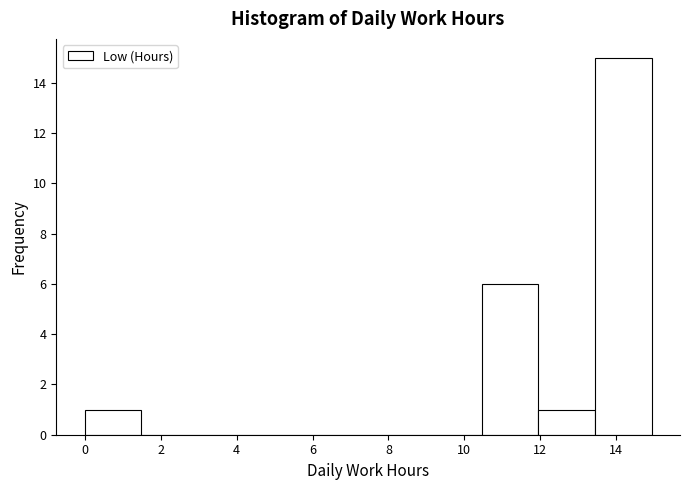

Reading left to right, transcribe this chart: for each bar, give the range it covers on the x-axis and its height. Neither the bar edges nor the heights are printed on the chart, so give them approximately, as read against the axes.

0.0 to 1.4: 1
1.4 to 3.0: 0
3.0 to 4.4: 0
4.4 to 6.0: 0
6.0 to 7.4: 0
7.4 to 9.0: 0
9.0 to 10.4: 0
10.4 to 12.0: 6
12.0 to 13.4: 1
13.4 to 15.0: 15